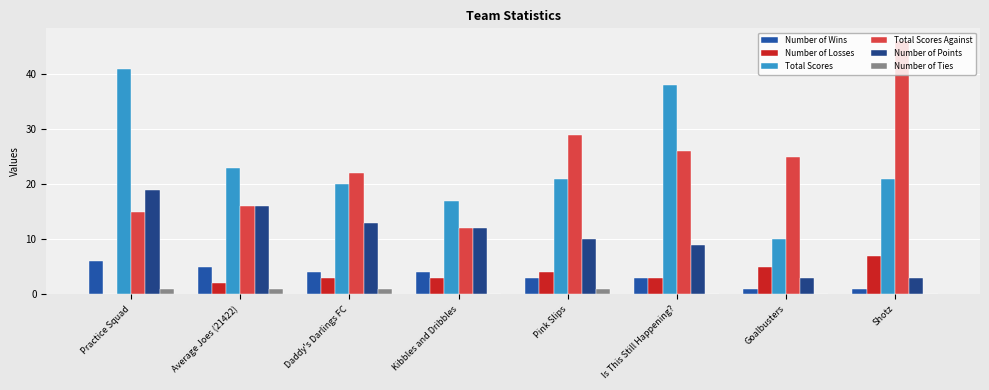

Count the number of data series in this chart.

6